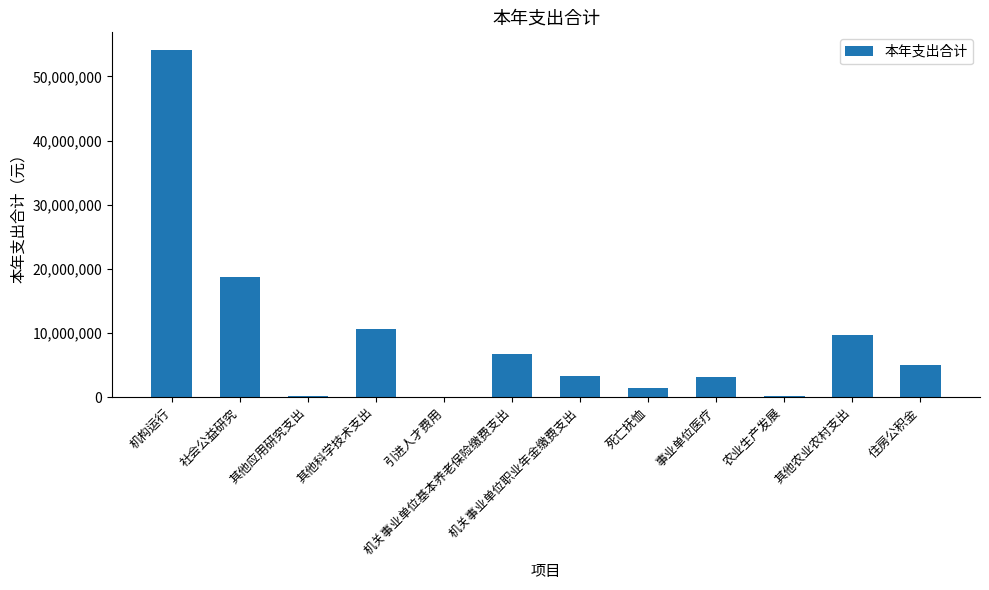

Between 机关事业单位职业年金缴费支出 and 机关事业单位基本养老保险缴费支出, which is larger?

机关事业单位基本养老保险缴费支出